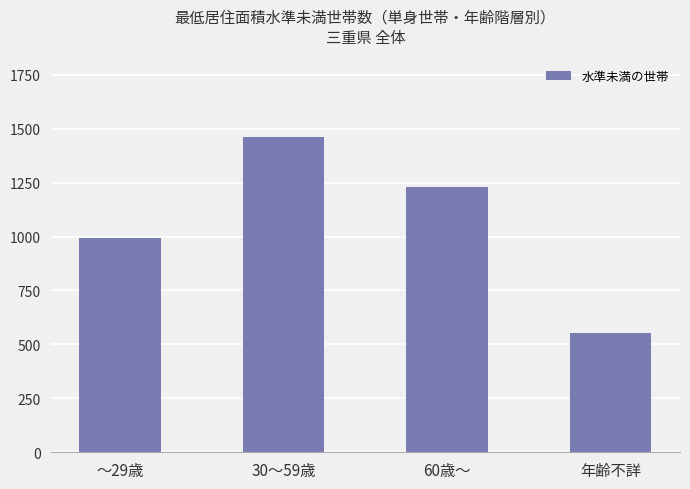

True or false: the data shows 1460.8 at 30～59歳.

True